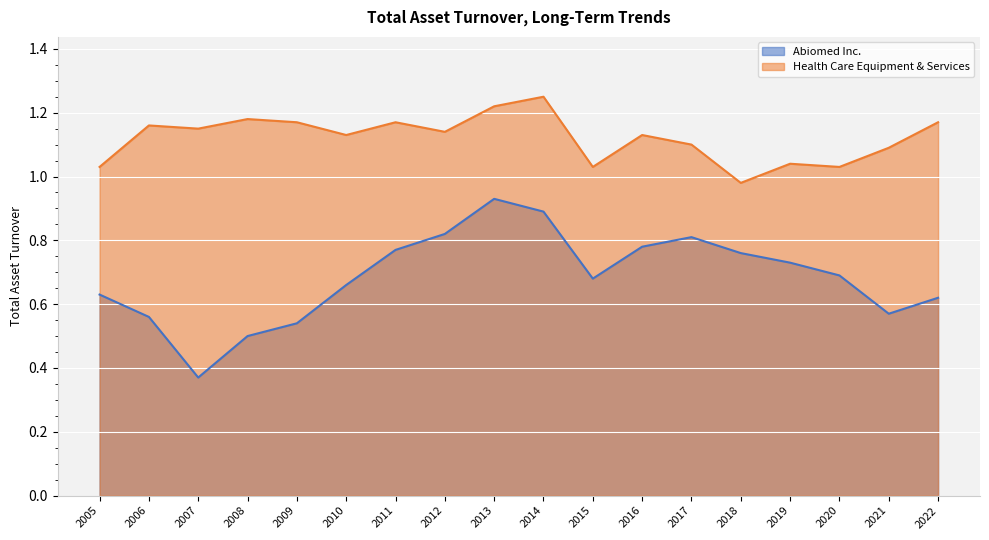

Which category has the highest value in the Health Care Equipment & Services series?

2014